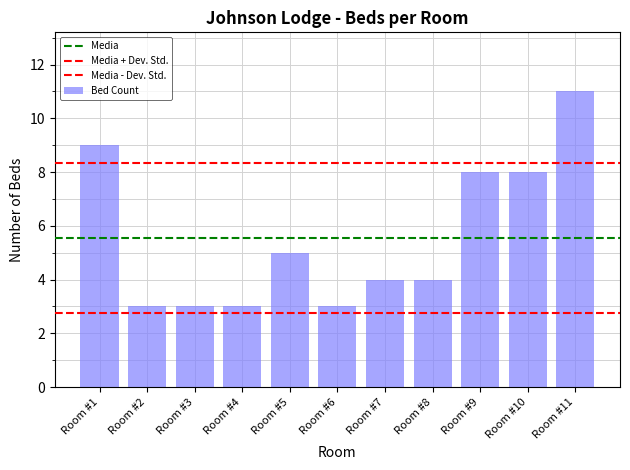

Reading right to left, transcribe all the data shown in this chart.

11	8	8	4	4	3	5	3	3	3	9